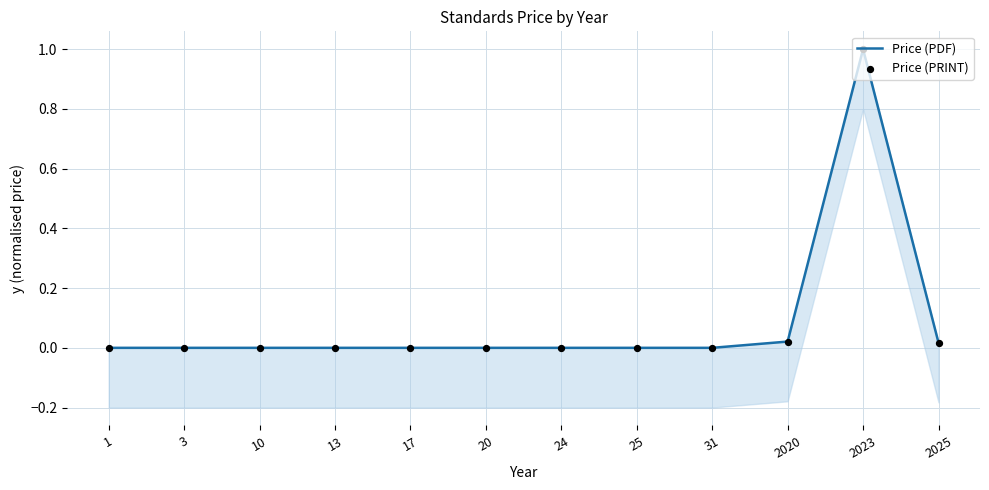

Which series reaches the maximum Y coordinate?

Price (PDF)